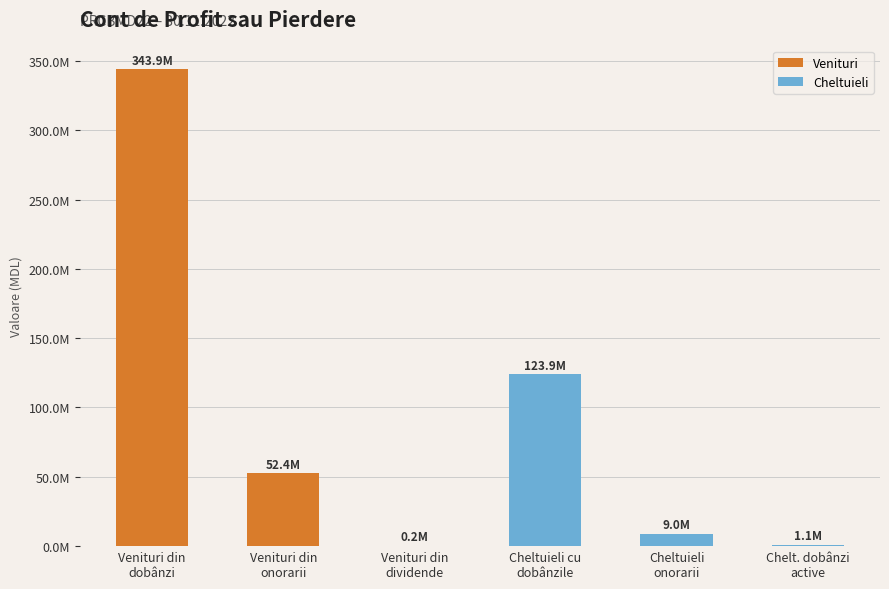

Which series has the widest spread of values?

Venituri